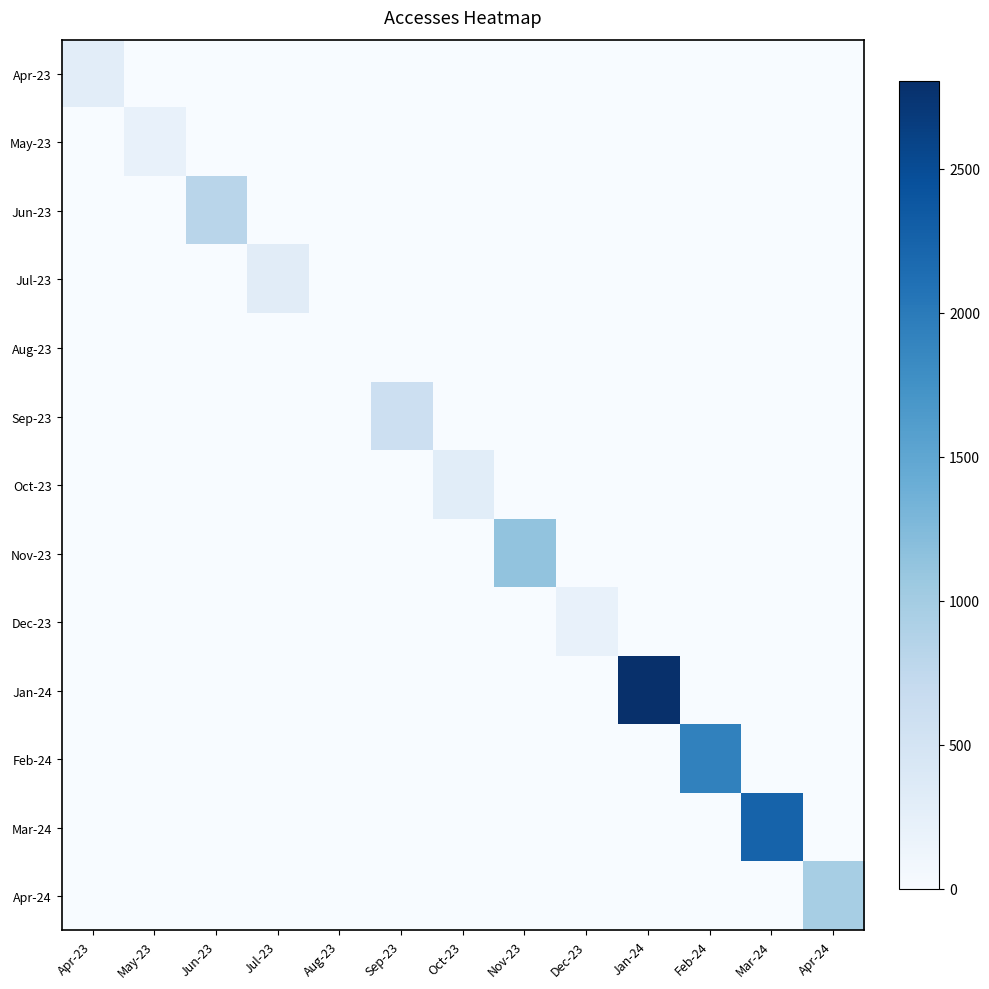

Reading left to right, extract all data points from this chart.

Apr-23: Apr-23=292	May-23=0	Jun-23=0	Jul-23=0	Aug-23=0	Sep-23=0	Oct-23=0	Nov-23=0	Dec-23=0	Jan-24=0	Feb-24=0	Mar-24=0	Apr-24=0
May-23: Apr-23=0	May-23=201	Jun-23=0	Jul-23=0	Aug-23=0	Sep-23=0	Oct-23=0	Nov-23=0	Dec-23=0	Jan-24=0	Feb-24=0	Mar-24=0	Apr-24=0
Jun-23: Apr-23=0	May-23=0	Jun-23=817	Jul-23=0	Aug-23=0	Sep-23=0	Oct-23=0	Nov-23=0	Dec-23=0	Jan-24=0	Feb-24=0	Mar-24=0	Apr-24=0
Jul-23: Apr-23=0	May-23=0	Jun-23=0	Jul-23=308	Aug-23=0	Sep-23=0	Oct-23=0	Nov-23=0	Dec-23=0	Jan-24=0	Feb-24=0	Mar-24=0	Apr-24=0
Aug-23: Apr-23=0	May-23=0	Jun-23=0	Jul-23=0	Aug-23=0	Sep-23=0	Oct-23=0	Nov-23=0	Dec-23=0	Jan-24=0	Feb-24=0	Mar-24=0	Apr-24=0
Sep-23: Apr-23=0	May-23=0	Jun-23=0	Jul-23=0	Aug-23=0	Sep-23=603	Oct-23=0	Nov-23=0	Dec-23=0	Jan-24=0	Feb-24=0	Mar-24=0	Apr-24=0
Oct-23: Apr-23=0	May-23=0	Jun-23=0	Jul-23=0	Aug-23=0	Sep-23=0	Oct-23=297	Nov-23=0	Dec-23=0	Jan-24=0	Feb-24=0	Mar-24=0	Apr-24=0
Nov-23: Apr-23=0	May-23=0	Jun-23=0	Jul-23=0	Aug-23=0	Sep-23=0	Oct-23=0	Nov-23=1135	Dec-23=0	Jan-24=0	Feb-24=0	Mar-24=0	Apr-24=0
Dec-23: Apr-23=0	May-23=0	Jun-23=0	Jul-23=0	Aug-23=0	Sep-23=0	Oct-23=0	Nov-23=0	Dec-23=204	Jan-24=0	Feb-24=0	Mar-24=0	Apr-24=0
Jan-24: Apr-23=0	May-23=0	Jun-23=0	Jul-23=0	Aug-23=0	Sep-23=0	Oct-23=0	Nov-23=0	Dec-23=0	Jan-24=2804	Feb-24=0	Mar-24=0	Apr-24=0
Feb-24: Apr-23=0	May-23=0	Jun-23=0	Jul-23=0	Aug-23=0	Sep-23=0	Oct-23=0	Nov-23=0	Dec-23=0	Jan-24=0	Feb-24=1922	Mar-24=0	Apr-24=0
Mar-24: Apr-23=0	May-23=0	Jun-23=0	Jul-23=0	Aug-23=0	Sep-23=0	Oct-23=0	Nov-23=0	Dec-23=0	Jan-24=0	Feb-24=0	Mar-24=2253	Apr-24=0
Apr-24: Apr-23=0	May-23=0	Jun-23=0	Jul-23=0	Aug-23=0	Sep-23=0	Oct-23=0	Nov-23=0	Dec-23=0	Jan-24=0	Feb-24=0	Mar-24=0	Apr-24=971